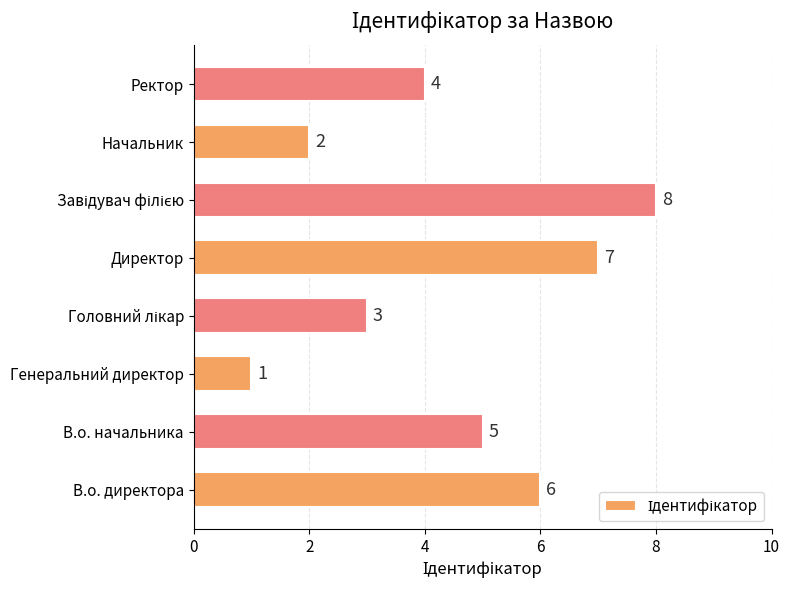

Is it true that the value at Начальник is 2?

True